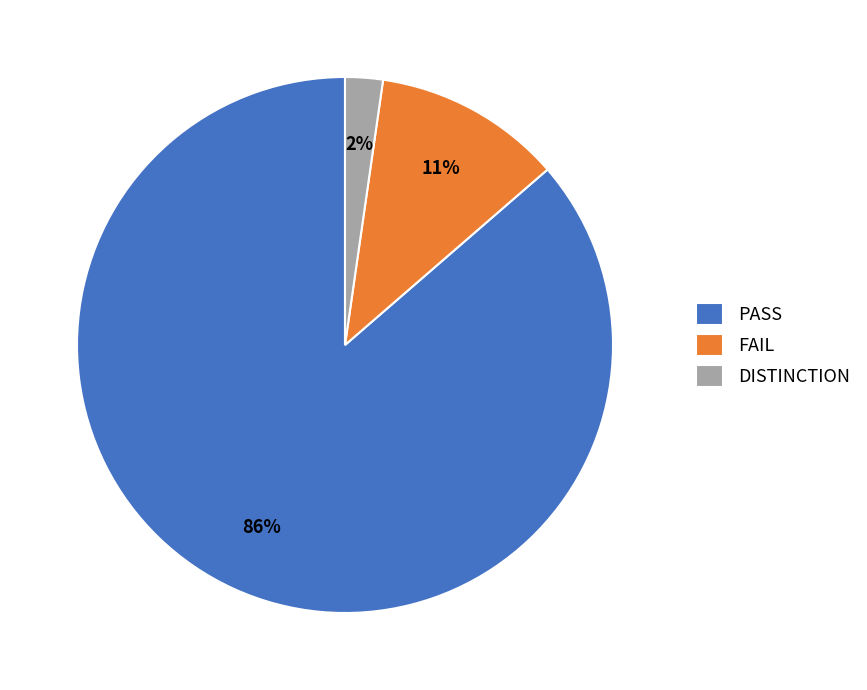

Which has a higher value, PASS or FAIL?

PASS